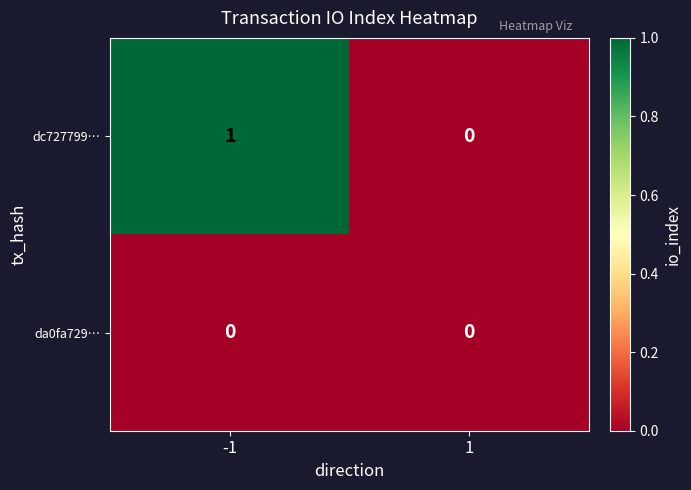

The dc727799… series shows 1 at -1. True or false?

True